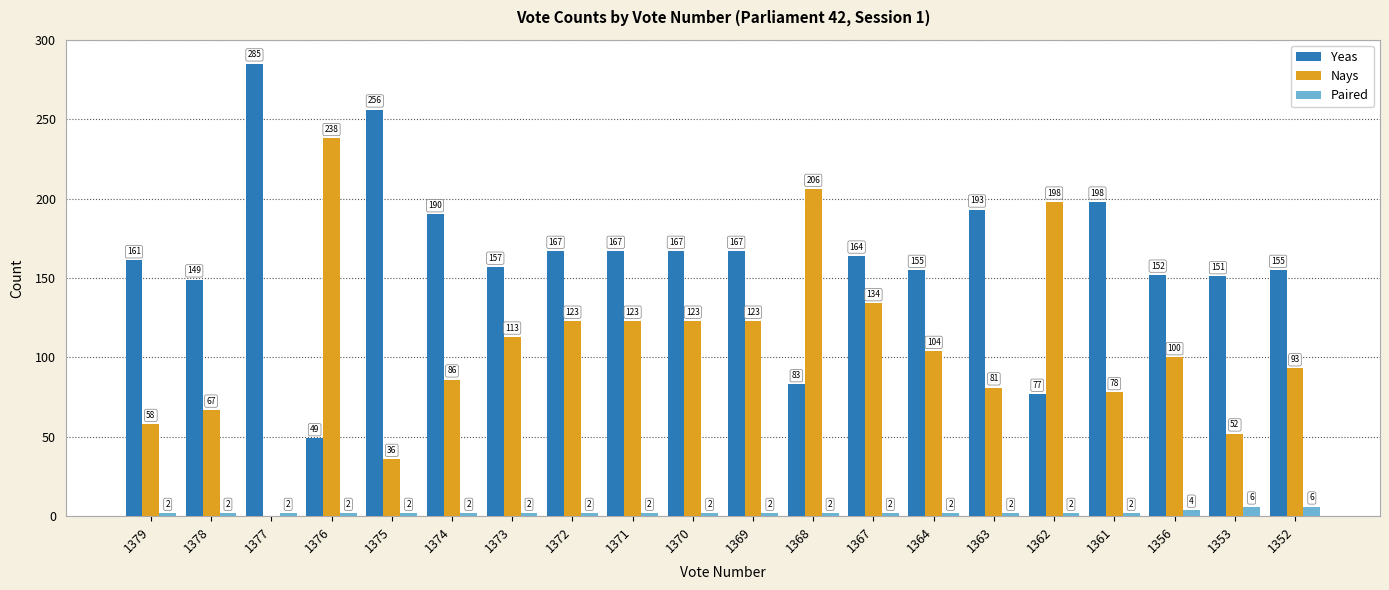

How many values in Nays are above zero?

19